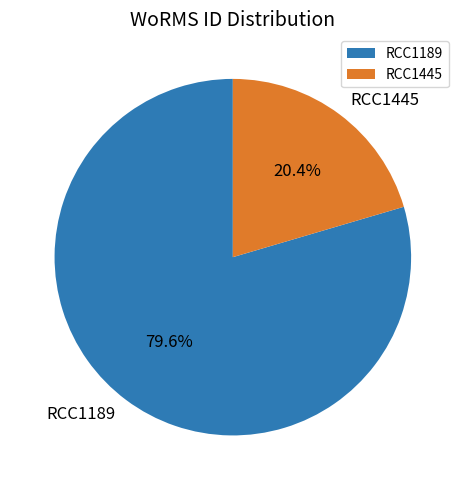

True or false: RCC1445 accounts for 9% of the total.

False